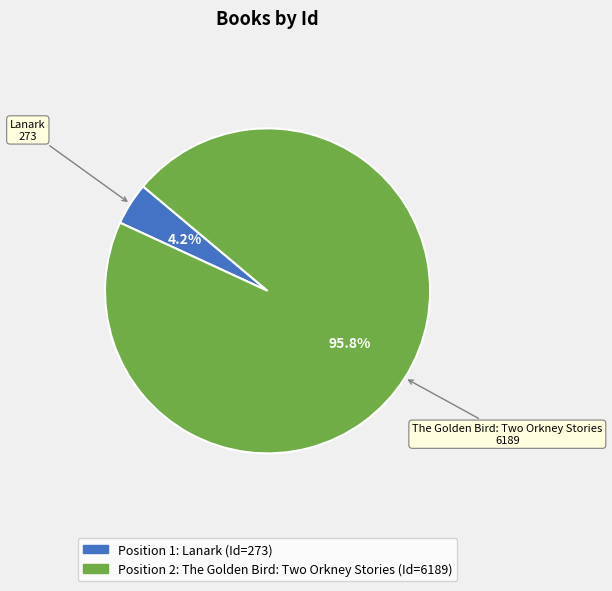

How many slices are in this pie chart?

2